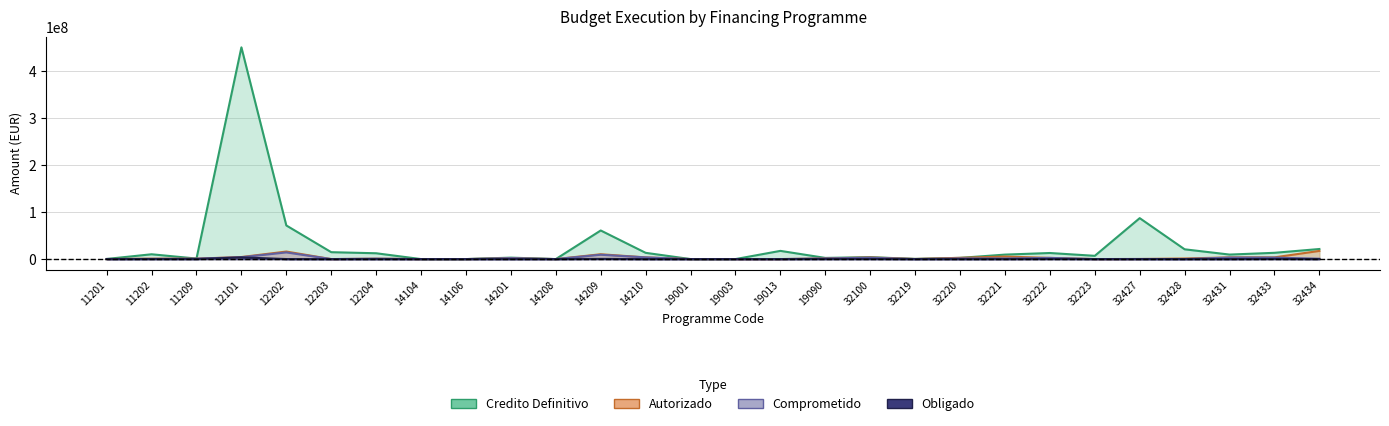

How many values in the Obligado series are below 5120?

14